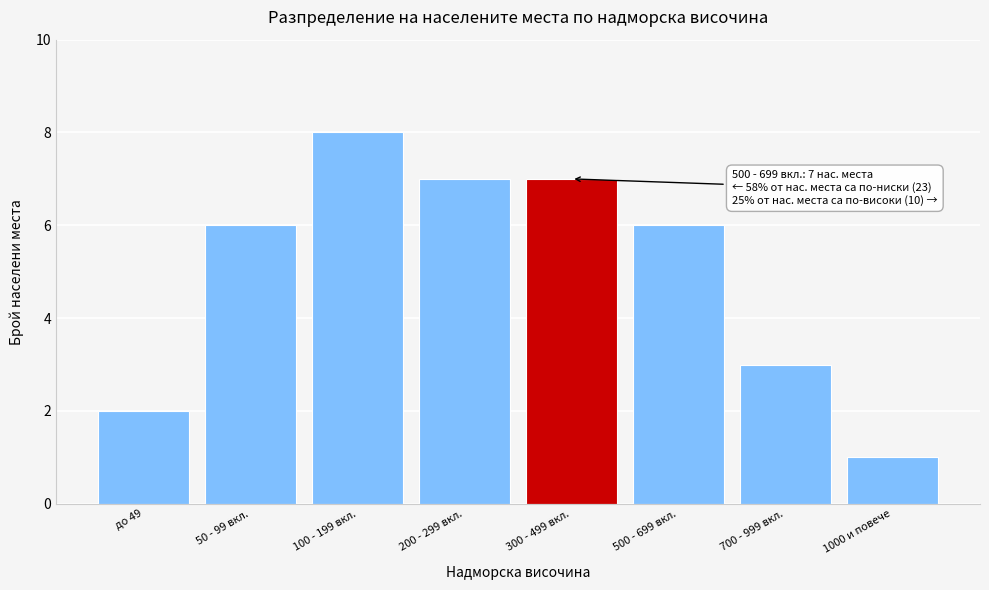

Reading left to right, list all the values displayed in this chart.

до 49=2	50 - 99 вкл.=6	100 - 199 вкл.=8	200 - 299 вкл.=7	300 - 499 вкл.=7	500 - 699 вкл.=6	700 - 999 вкл.=3	1000 и повече=1